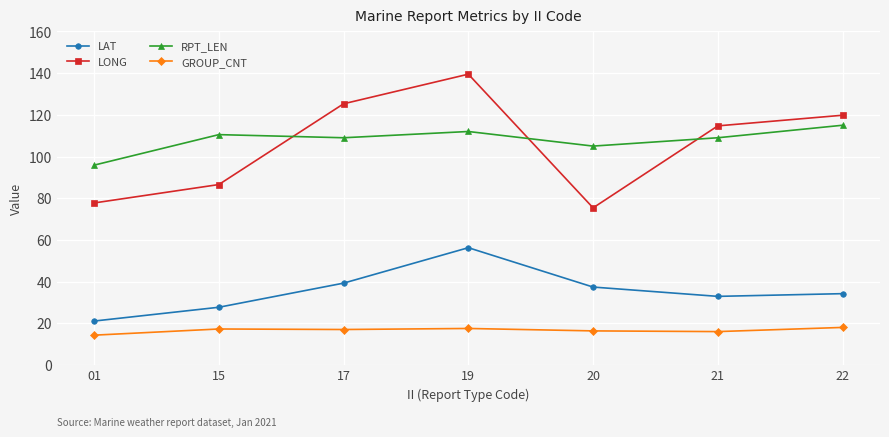

What is the greatest value displayed?

139.5